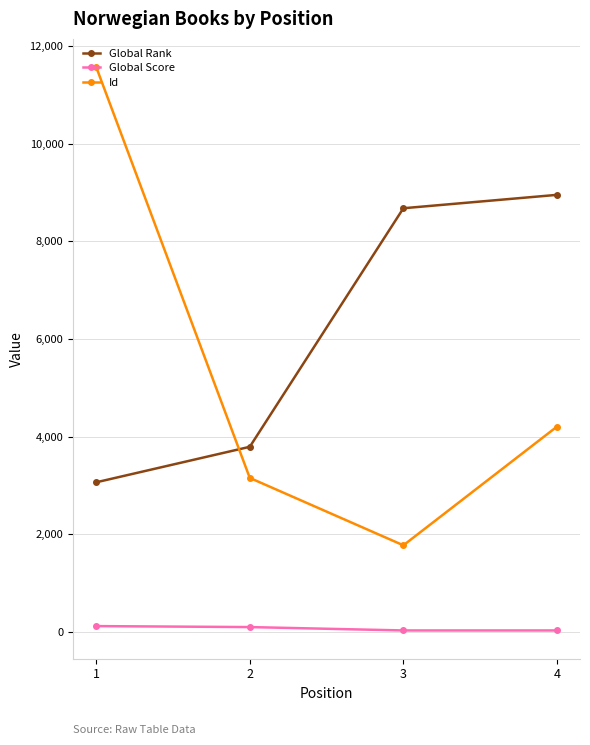

The value of Global Rank at 3 is 8677. True or false?

True